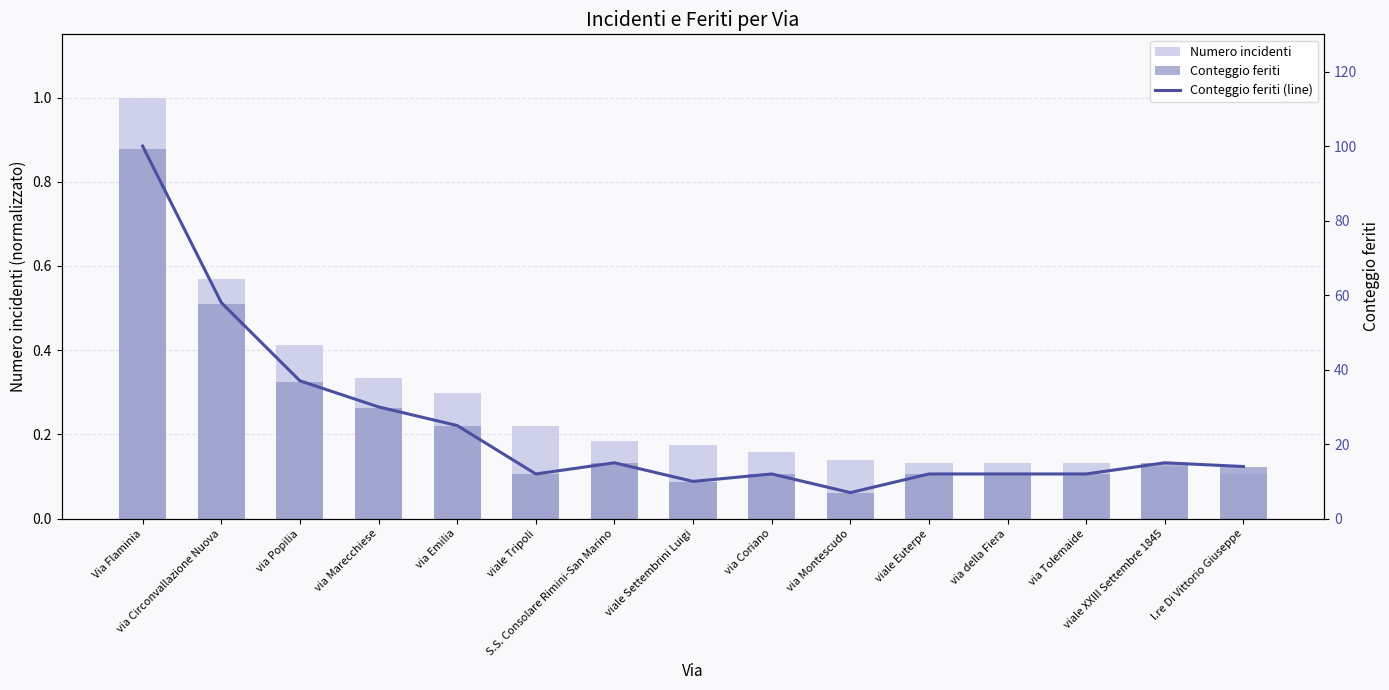

What is the total value across all series at via Coriano?

12.3